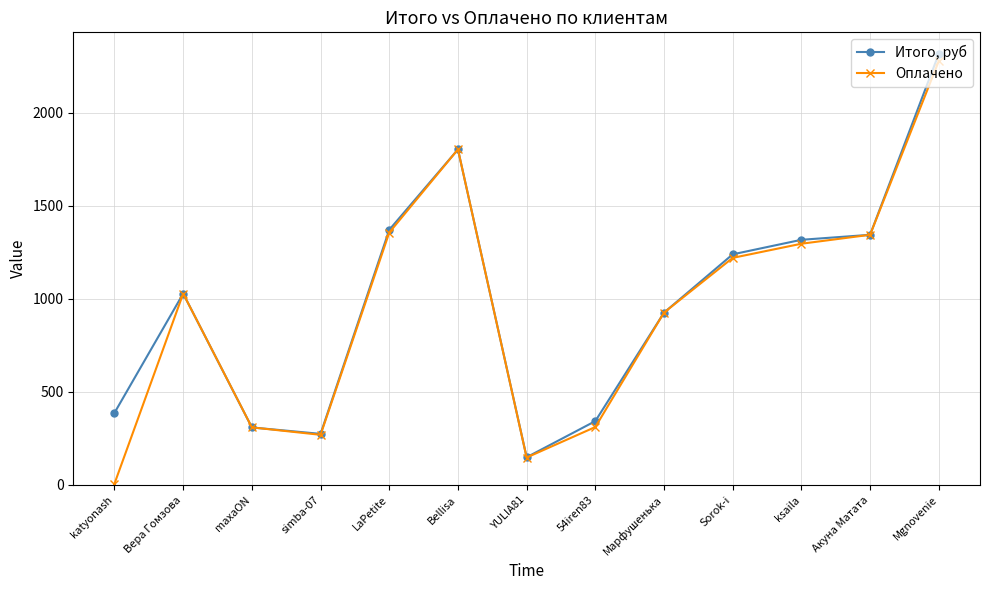

What is the value of the Оплачено point at the 12th from the left?

1344.0